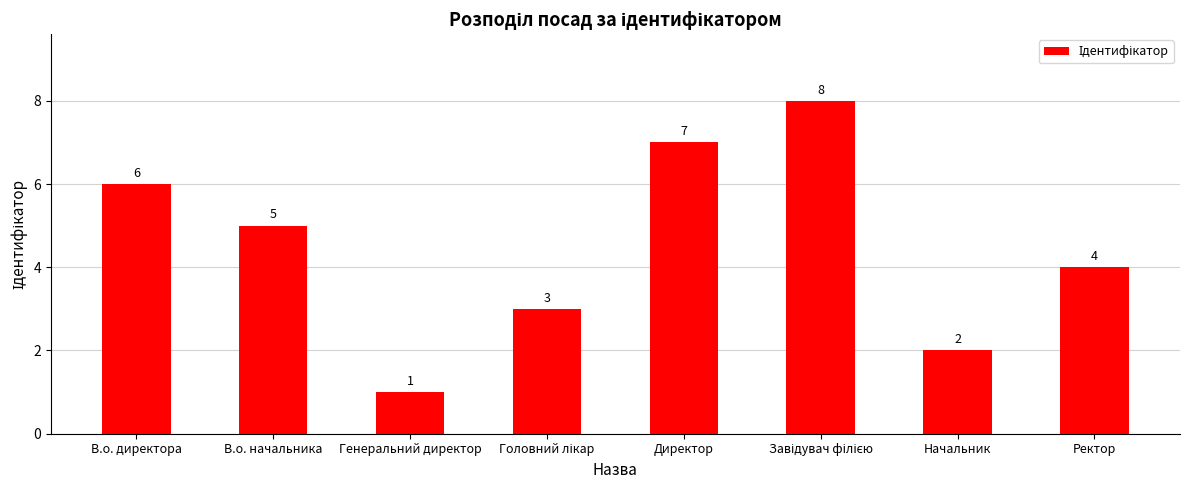

Reading left to right, what are all the values shown in this chart?

6	5	1	3	7	8	2	4